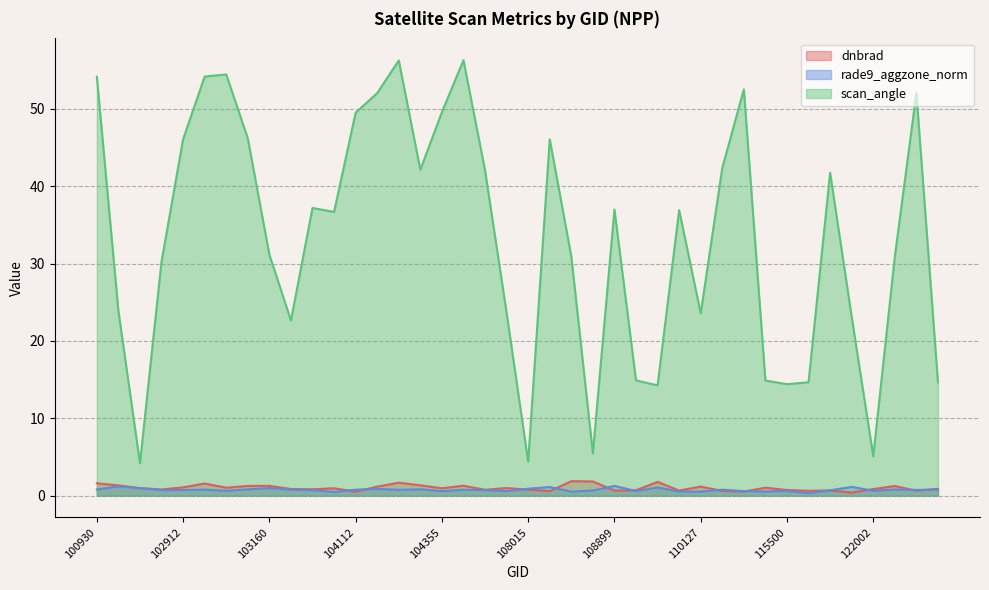

Reading left to right, what are all the values shown in this chart?

dnbrad: 1.6	1.3	1.0	0.8	1.1	1.6	1.0	1.3	1.3	0.9	0.8	0.9	0.5	1.2	1.7	1.3	0.9	1.3	0.8	1.0	0.8	0.6	1.9	1.8	0.7	0.7	1.8	0.7	1.2	0.6	0.5	1.0	0.7	0.6	0.7	0.4	0.8	1.2	0.6	0.9
rade9_aggzone_norm: 0.8	1.2	1.0	0.7	0.7	0.8	0.6	0.8	1.0	0.8	0.7	0.5	0.8	0.9	0.7	0.8	0.6	0.8	0.7	0.6	0.9	1.1	0.5	0.7	1.3	0.6	1.1	0.5	0.5	0.8	0.6	0.5	0.6	0.3	0.7	1.1	0.6	0.8	0.7	0.8
scan_angle: 54.2	23.9	4.2	30.3	46.1	54.2	54.5	46.2	31.2	22.6	37.2	36.7	49.5	52.1	56.3	42.1	49.6	56.3	42.1	23.6	4.4	46.1	30.9	5.5	37.0	14.9	14.3	36.9	23.6	42.4	52.5	14.9	14.4	14.7	41.7	23.1	5.1	30.9	52.1	14.7